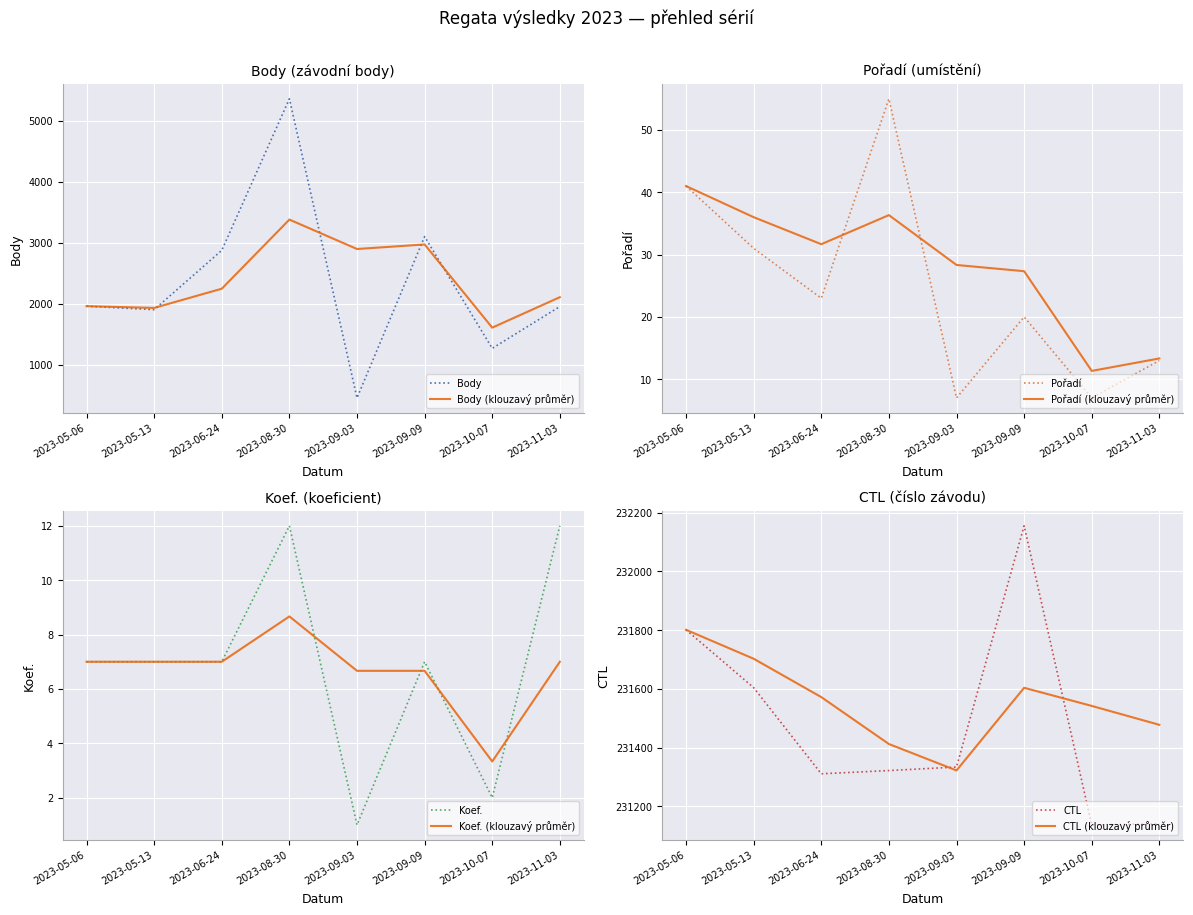

List the labels in order of Pořadí value, smallest first.

2023-09-03, 2023-10-07, 2023-11-03, 2023-09-09, 2023-06-24, 2023-05-13, 2023-05-06, 2023-08-30